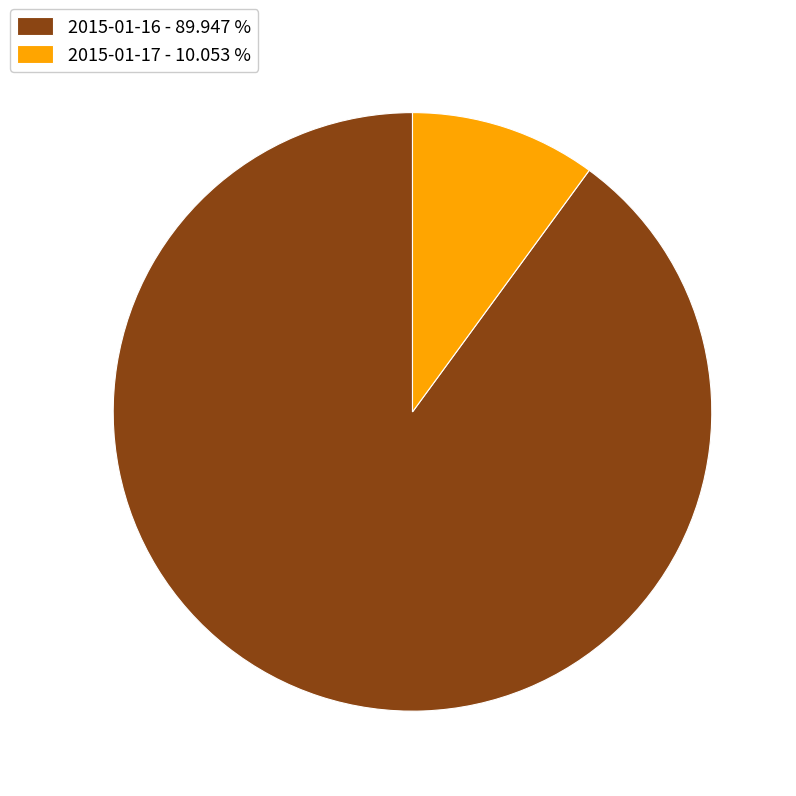

Is the sum of 2015-01-16 - 89.947 % and 2015-01-17 - 10.053 % greater than half?

Yes